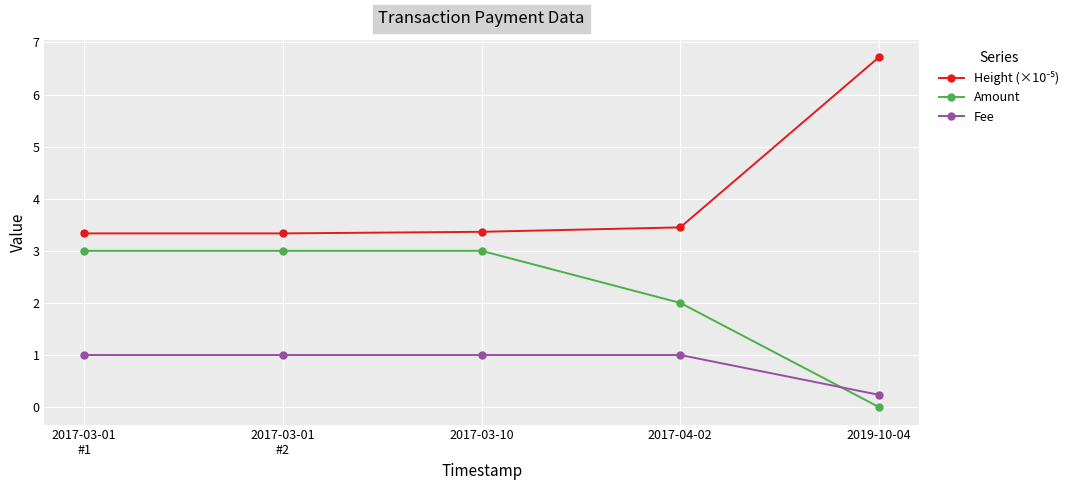

True or false: Amount and Fee cross at least once.

True